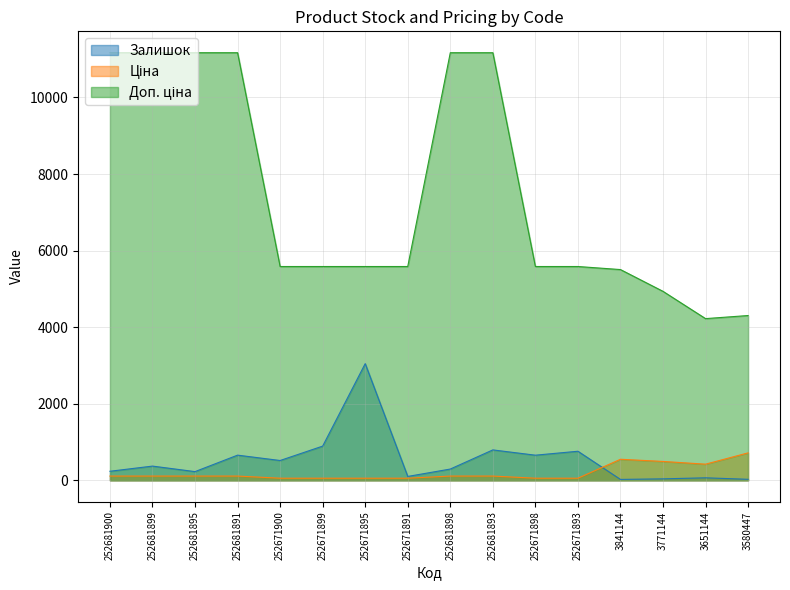

True or false: Доп. ціна has a value of 2510.7 at 3651144.

False